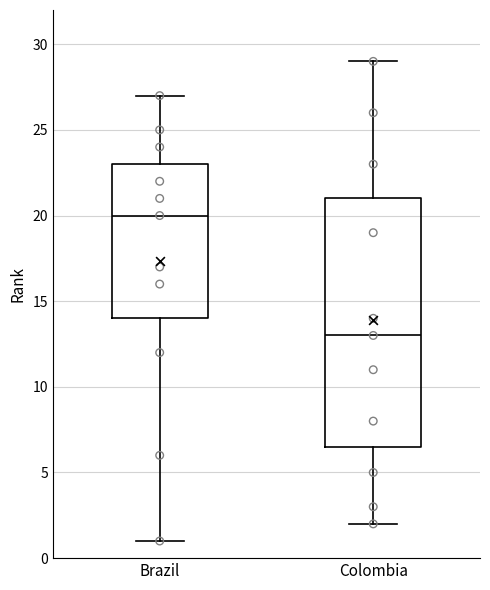

Reading left to right, read every box against the y-axis: the position of its median line, the range the box covers, and the ends of its whiskers. The values are not printed on the chart, so give them approximately, as read against the axis.

Brazil: median 20.0, box 14.0 to 23.0, whiskers 1.0 to 27.0
Colombia: median 13.0, box 6.5 to 21.0, whiskers 2.0 to 29.0